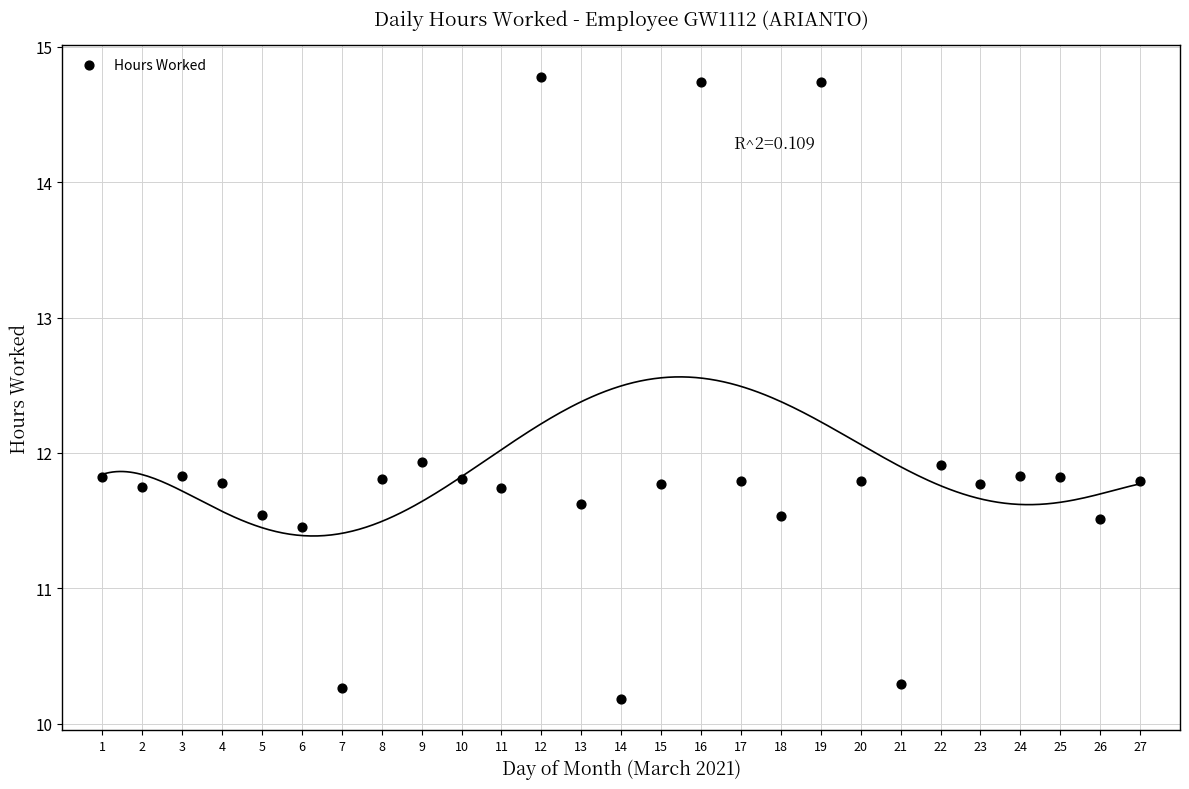

What is the range of X values (max minus min)?

26.0